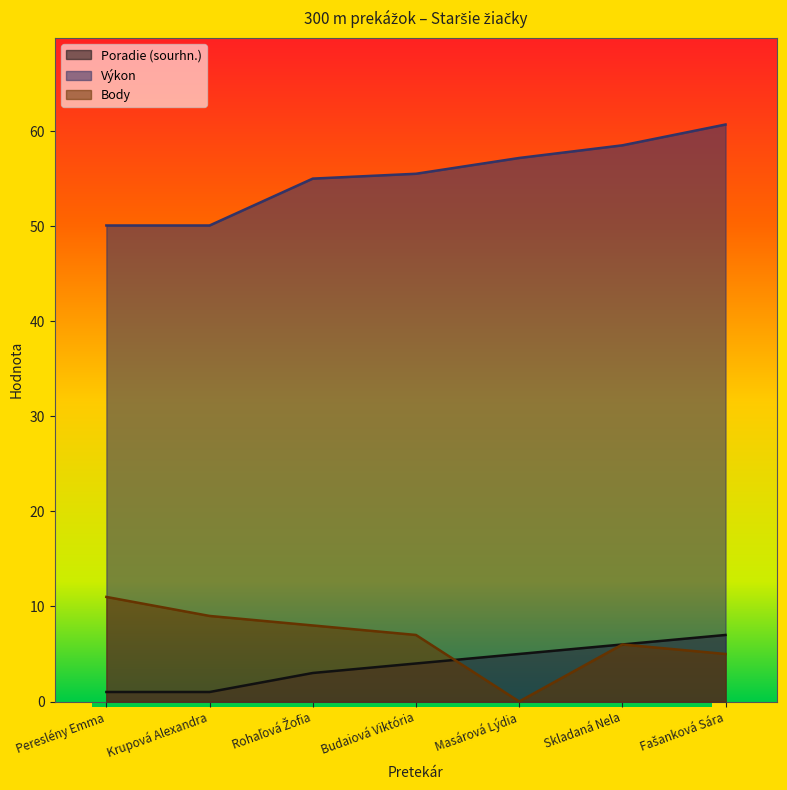

At which category is the sum across all series the highest?

Fašanková Sára